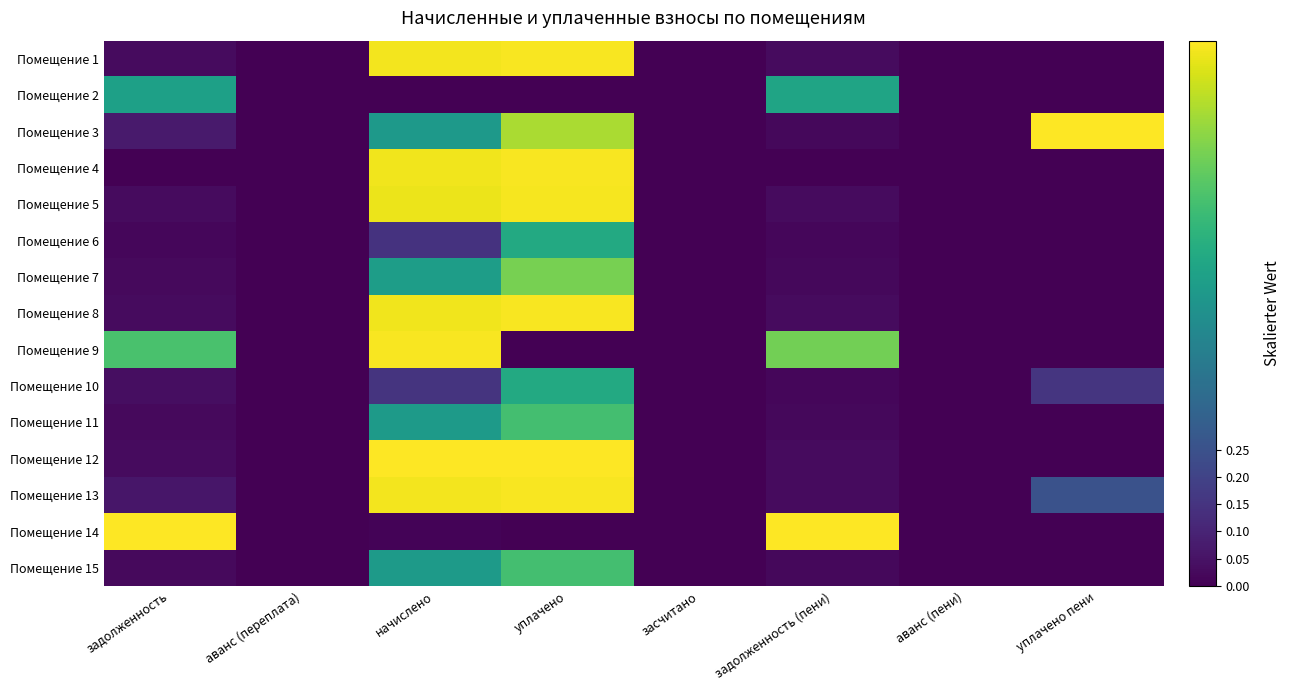

Between аванс (пени) and задолженность (пени), which is larger?

задолженность (пени)